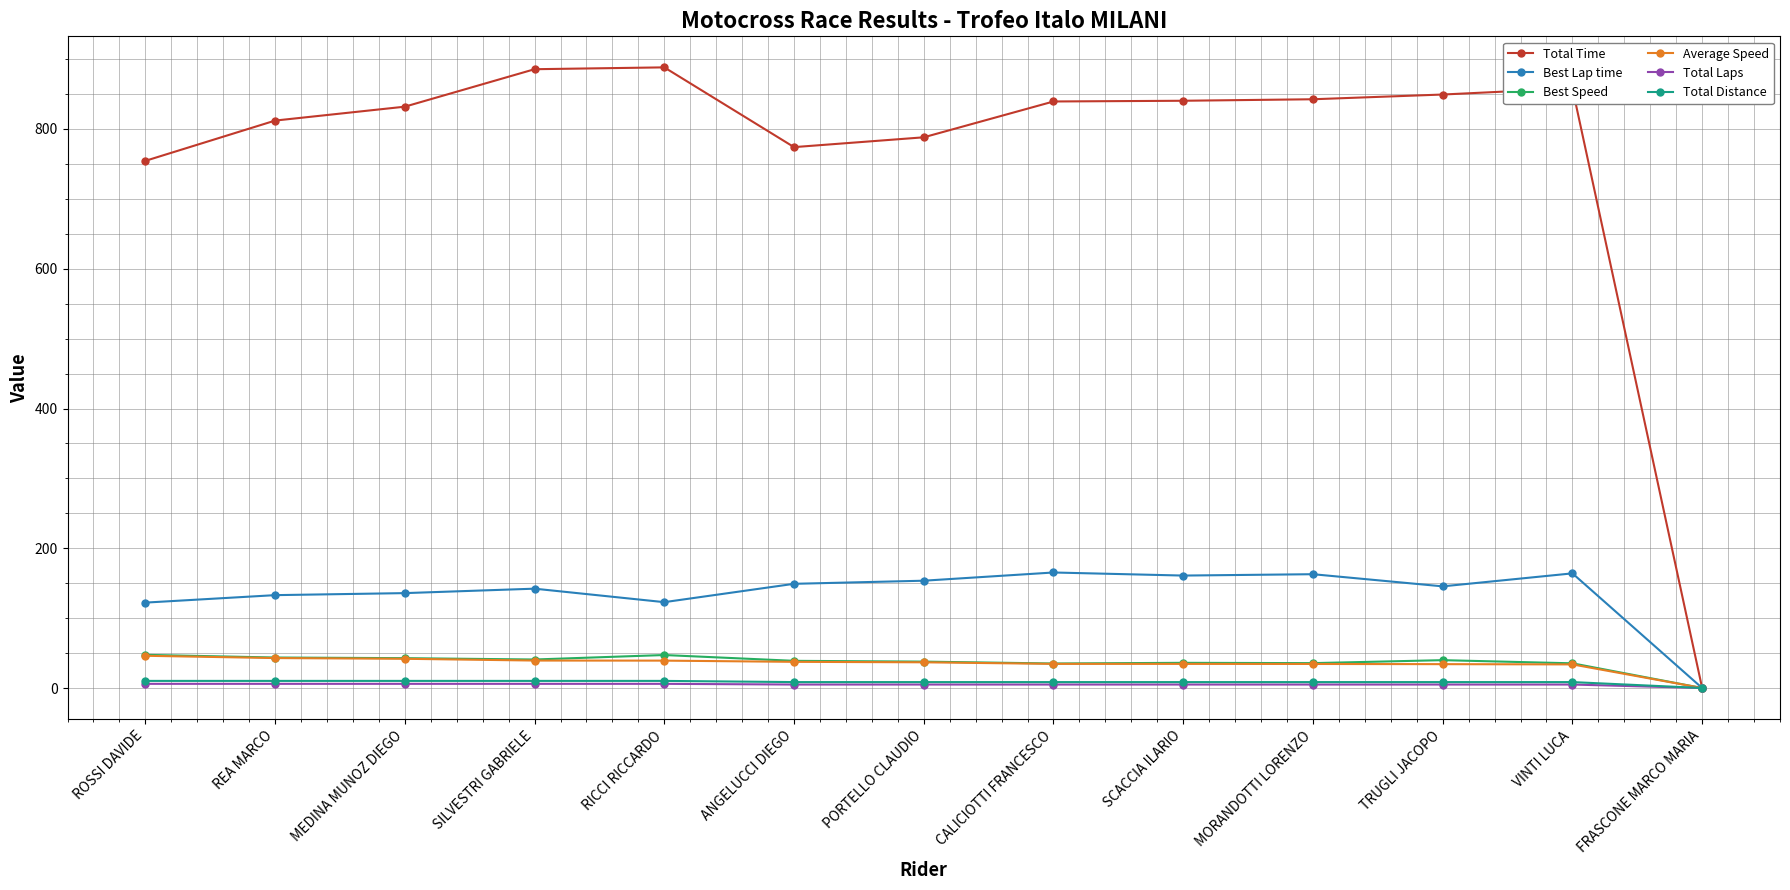

Count the number of categories in the chart.

13